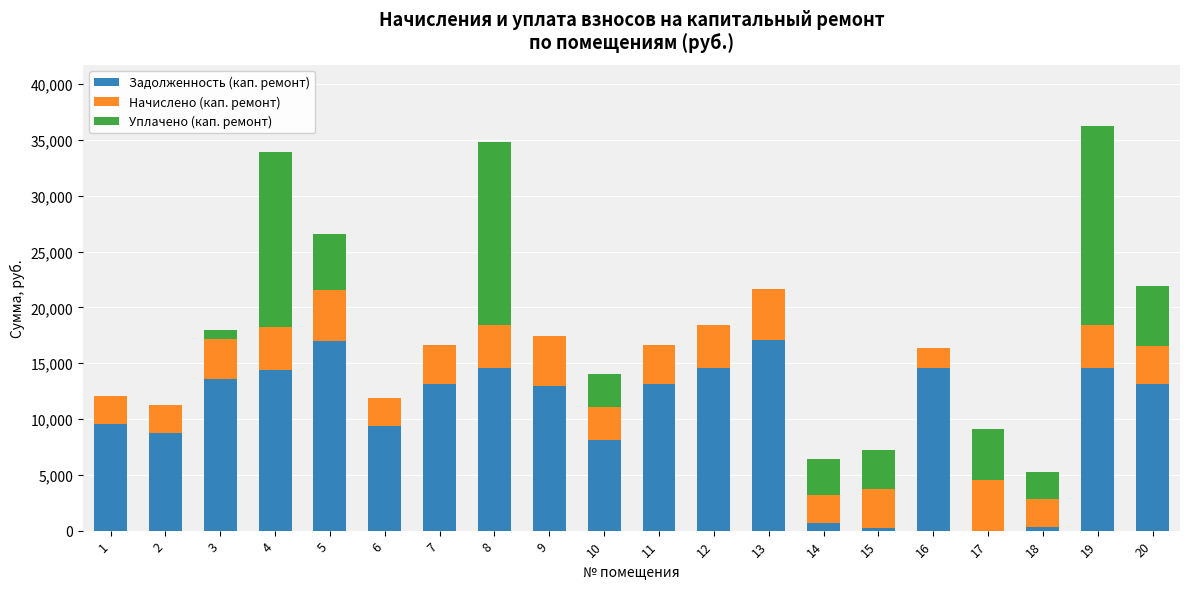

What is the sum of all Задолженность (кап. ремонт) values?

209714.5